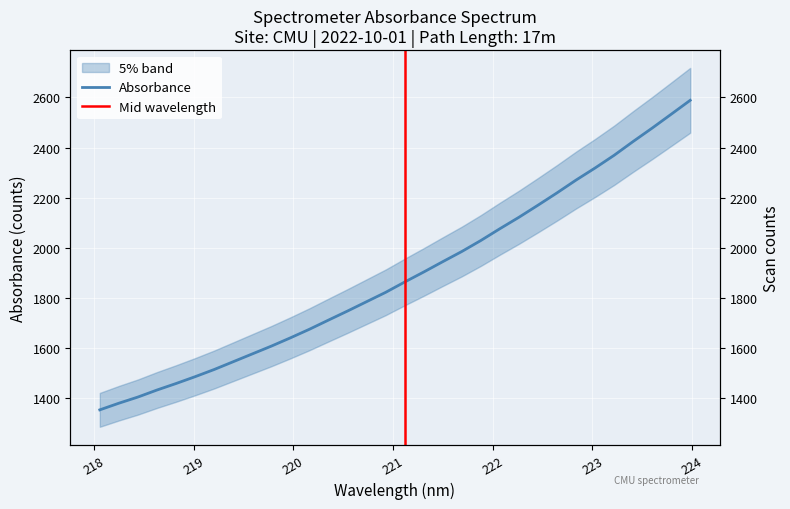

Reading left to right, transcribe all the data shown in this chart.

1352.8	1379.3	1403.9	1432.0	1457.9	1485.2	1513.9	1545.0	1576.1	1607.2	1640.3	1674.6	1711.2	1747.4	1784.7	1821.9	1863.2	1903.1	1944.4	1985.0	2029.0	2076.0	2121.6	2169.8	2219.1	2270.1	2318.3	2369.0	2424.2	2477.6	2532.9	2588.6